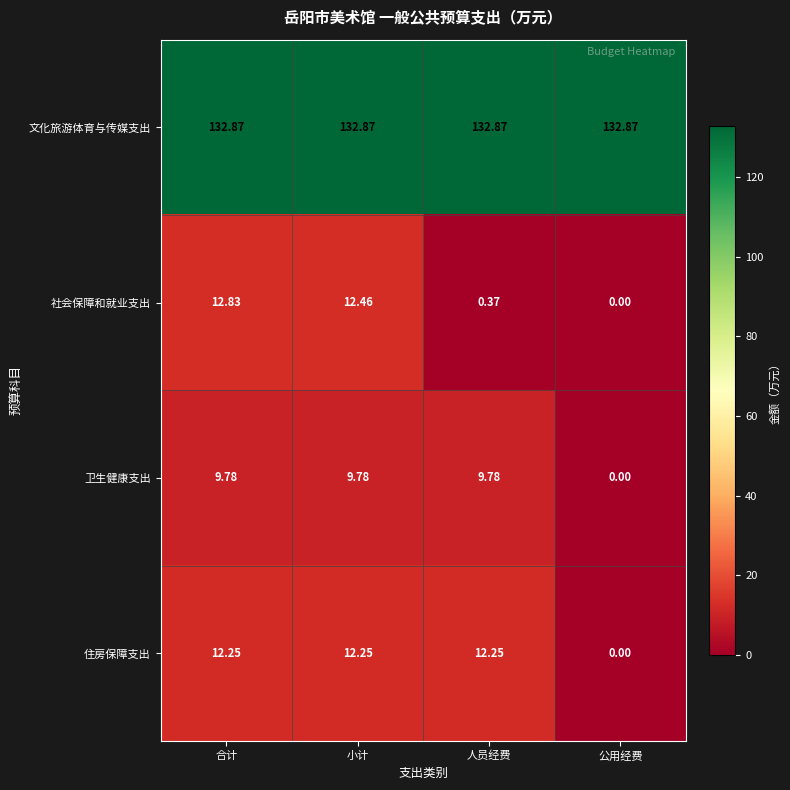

At which label does 住房保障支出 first exceed 12?

合计